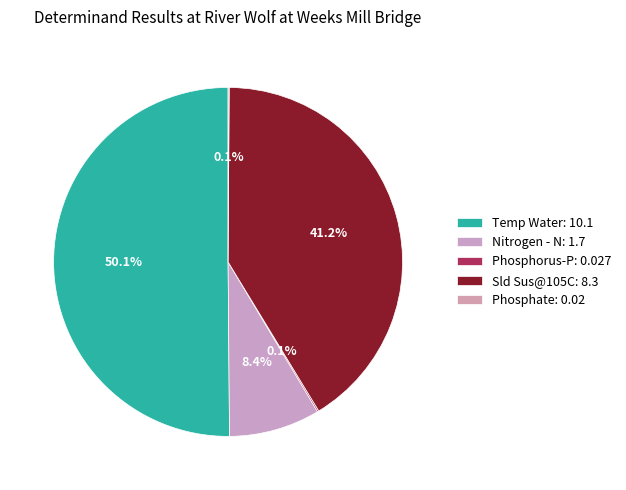

The Phosphorus-P slice represents 0% of the pie. True or false?

True